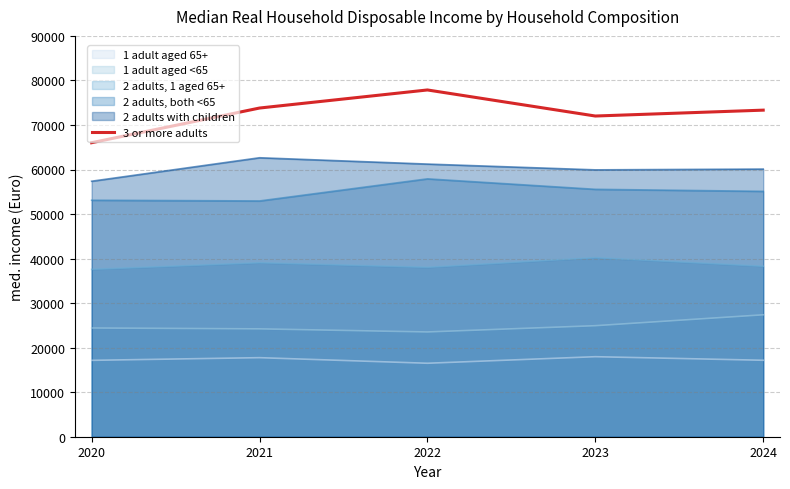

What is the greatest value displayed?

77859